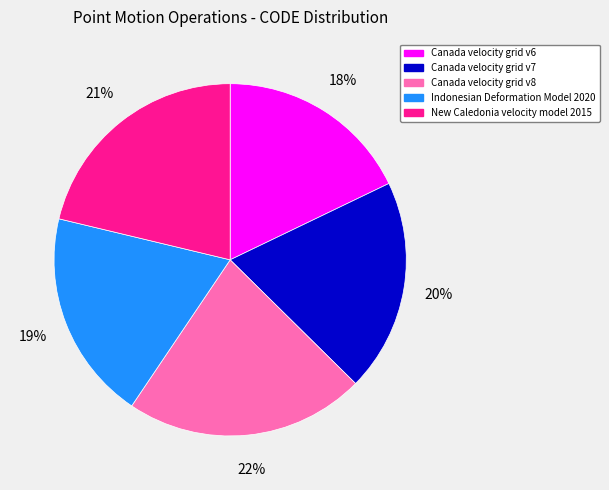

To the nearest percent, what is the difference between the Canada velocity grid v7 and Canada velocity grid v6 slice percentages?

2%